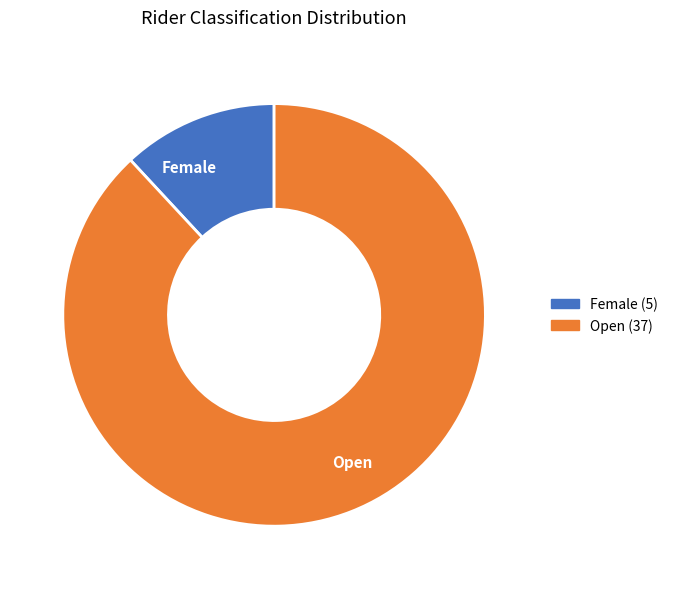

Is the sum of Female and Open greater than half?

Yes